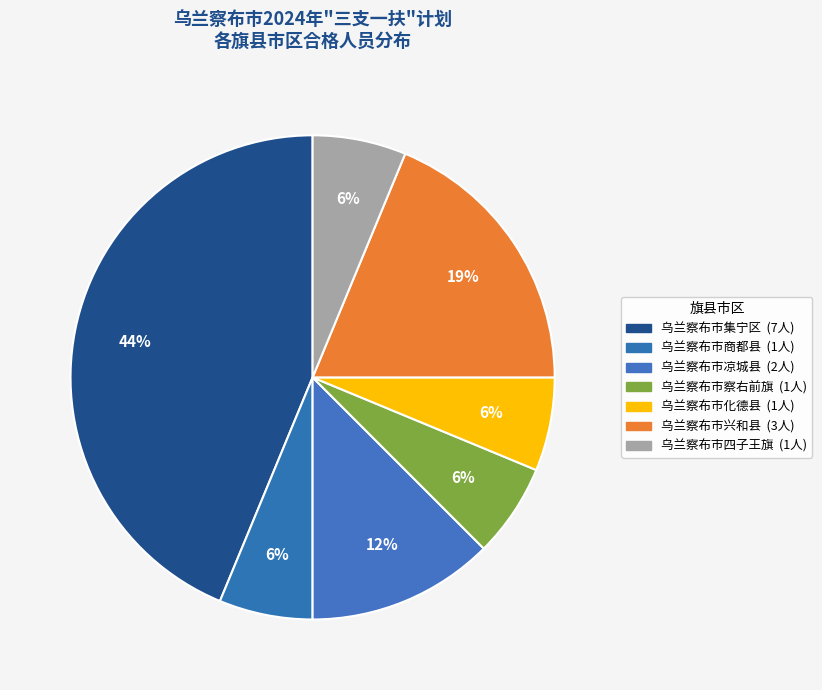

How many segments does this pie chart have?

7